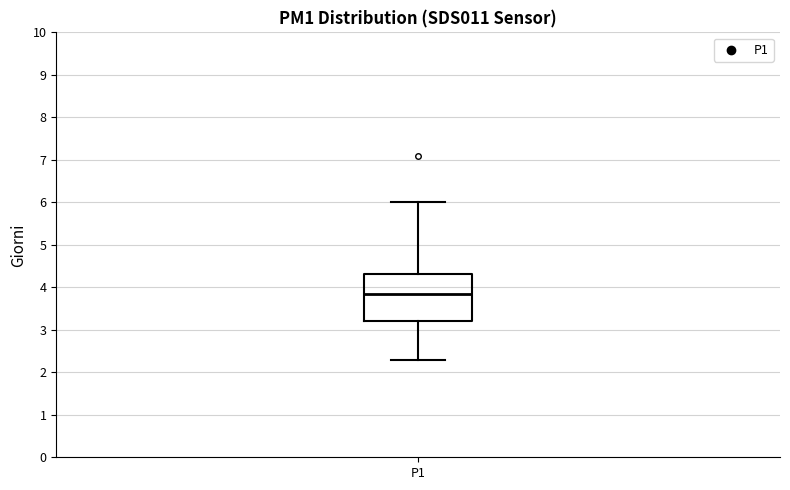

Where does the median line of the box for P1 sit on the y-axis? The values are not printed on the chart, so give them approximately, as read against the axis.

3.9